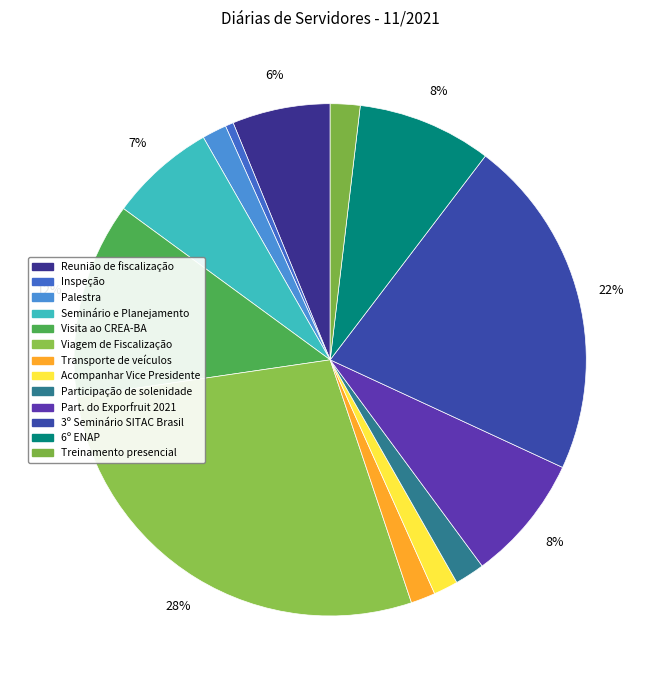

To the nearest percent, what is the average slice percentage?

8%